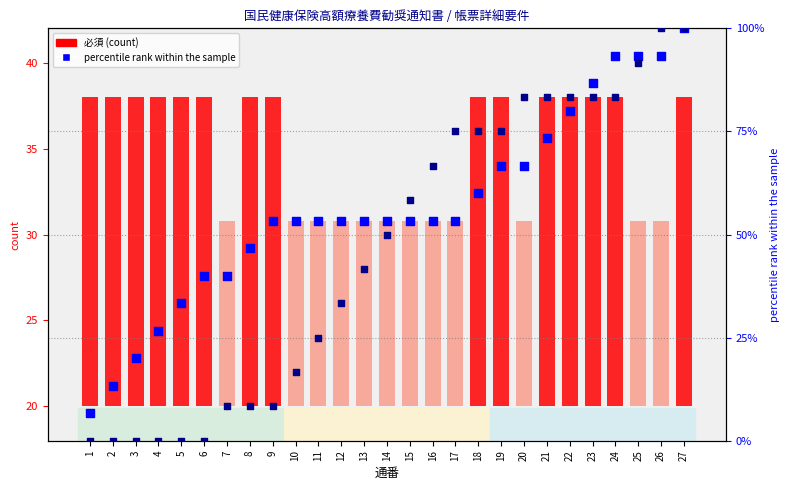

At which category is the sum across all series the highest?

27